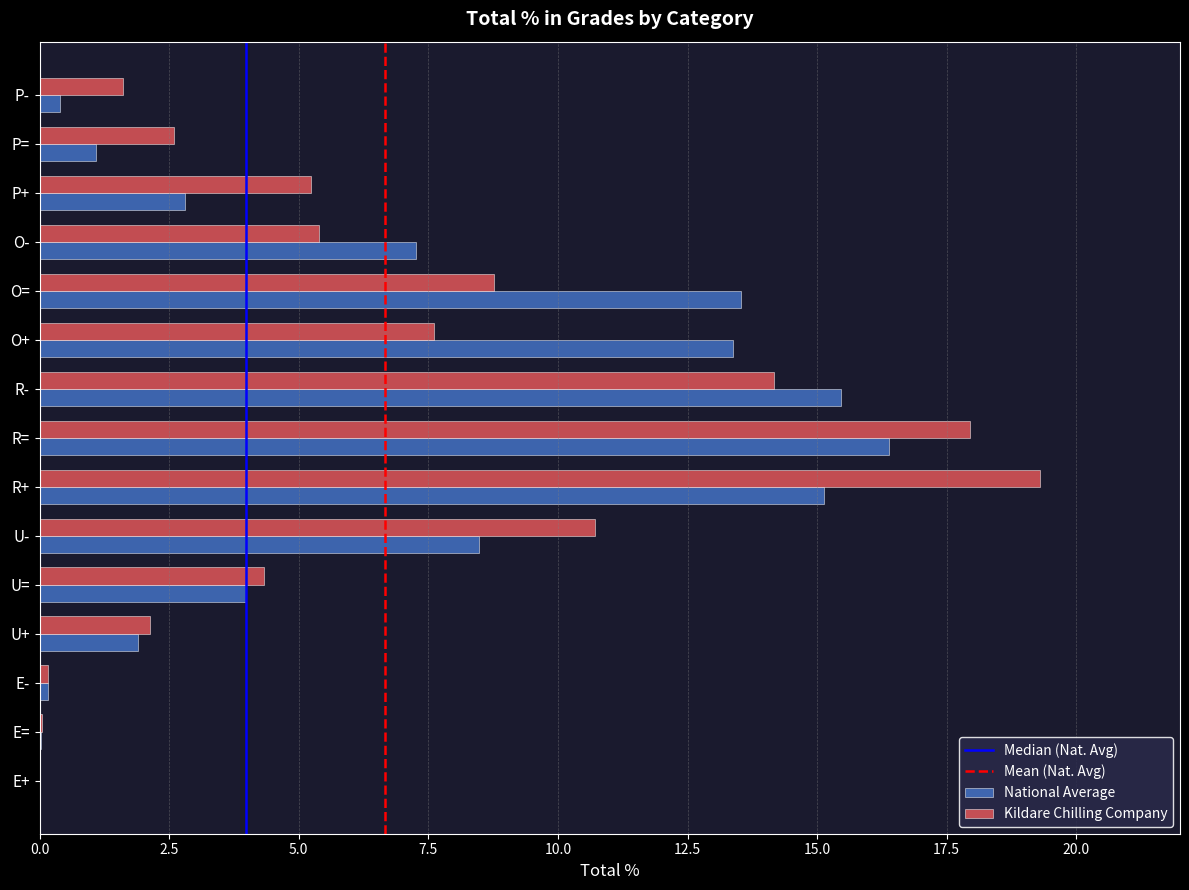

What value does the National Average series have at U+?

1.9